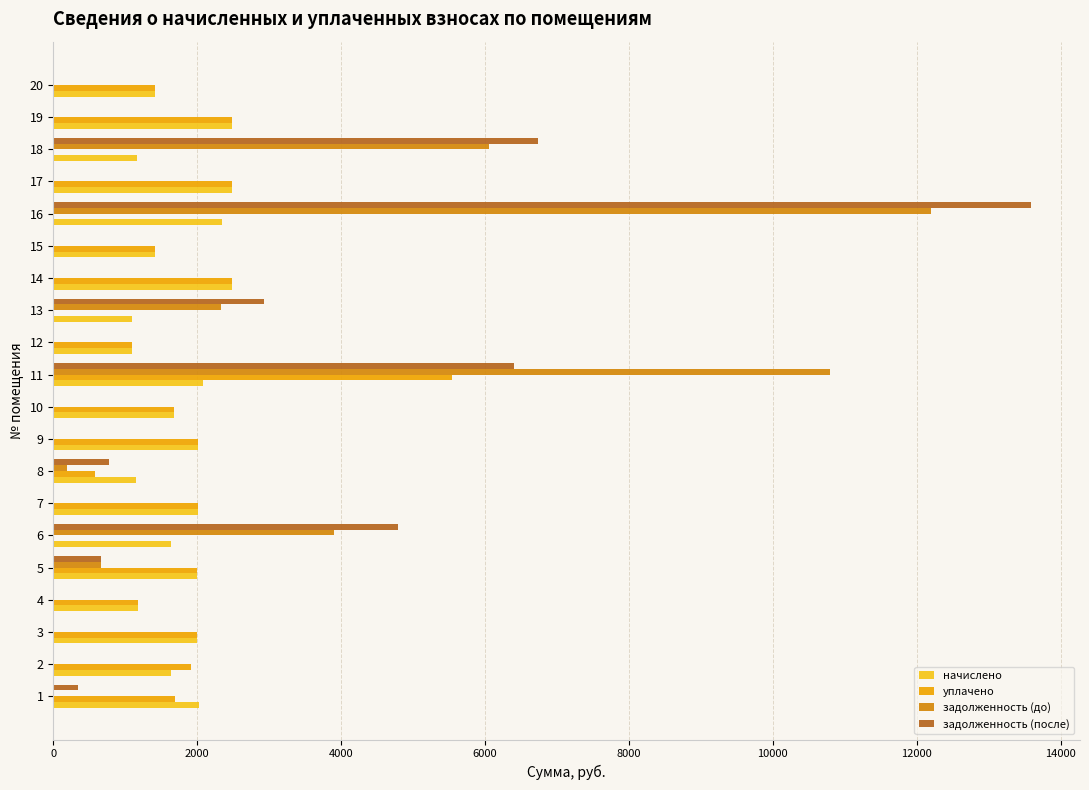

The value of начислено at 13 is 3374.8. True or false?

False